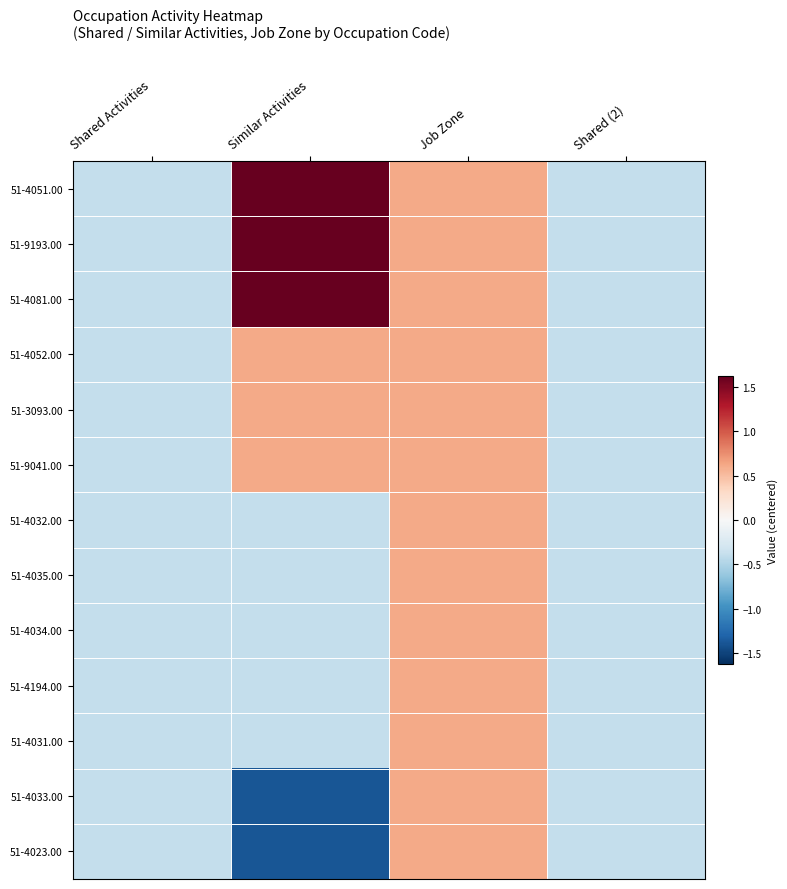

Reading left to right, what are all the values shown in this chart?

51-4051.00: Shared Activities=-0.4	Similar Activities=1.6	Job Zone=0.6	Shared (2)=-0.4
51-9193.00: Shared Activities=-0.4	Similar Activities=1.6	Job Zone=0.6	Shared (2)=-0.4
51-4081.00: Shared Activities=-0.4	Similar Activities=1.6	Job Zone=0.6	Shared (2)=-0.4
51-4052.00: Shared Activities=-0.4	Similar Activities=0.6	Job Zone=0.6	Shared (2)=-0.4
51-3093.00: Shared Activities=-0.4	Similar Activities=0.6	Job Zone=0.6	Shared (2)=-0.4
51-9041.00: Shared Activities=-0.4	Similar Activities=0.6	Job Zone=0.6	Shared (2)=-0.4
51-4032.00: Shared Activities=-0.4	Similar Activities=-0.4	Job Zone=0.6	Shared (2)=-0.4
51-4035.00: Shared Activities=-0.4	Similar Activities=-0.4	Job Zone=0.6	Shared (2)=-0.4
51-4034.00: Shared Activities=-0.4	Similar Activities=-0.4	Job Zone=0.6	Shared (2)=-0.4
51-4194.00: Shared Activities=-0.4	Similar Activities=-0.4	Job Zone=0.6	Shared (2)=-0.4
51-4031.00: Shared Activities=-0.4	Similar Activities=-0.4	Job Zone=0.6	Shared (2)=-0.4
51-4033.00: Shared Activities=-0.4	Similar Activities=-1.4	Job Zone=0.6	Shared (2)=-0.4
51-4023.00: Shared Activities=-0.4	Similar Activities=-1.4	Job Zone=0.6	Shared (2)=-0.4